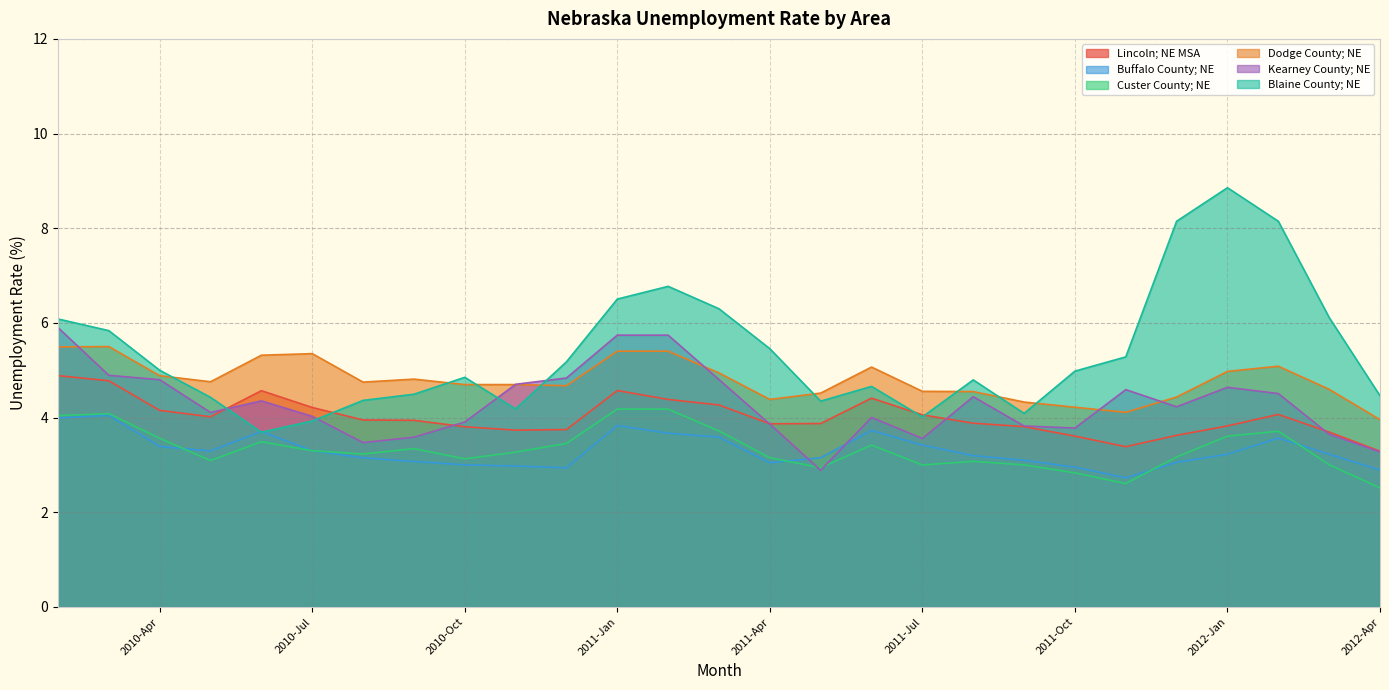

True or false: Dodge County; NE and Buffalo County; NE cross at least once.

False